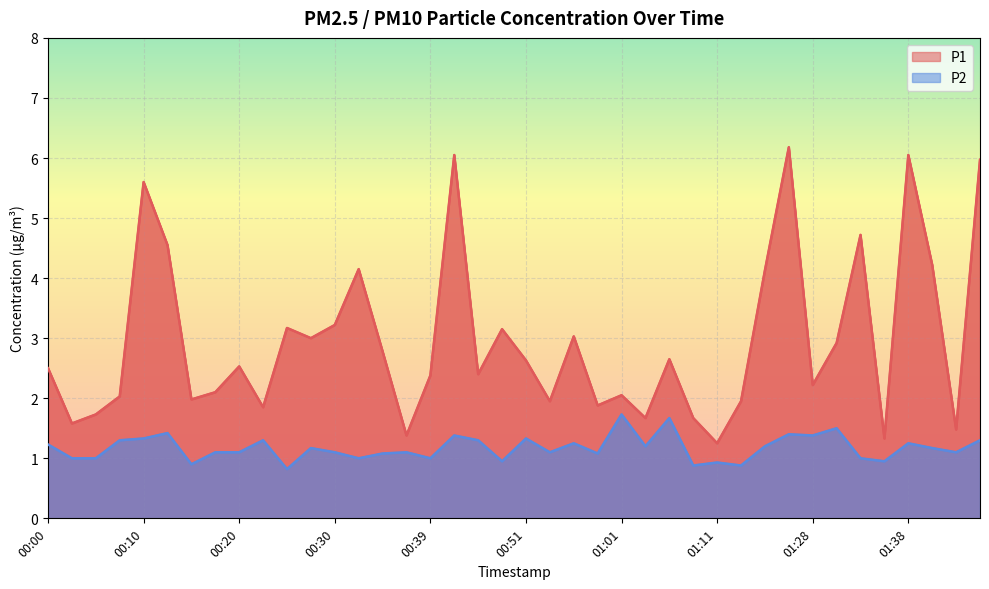

What is the value of the P1 point at the 19th from the left?

2.4